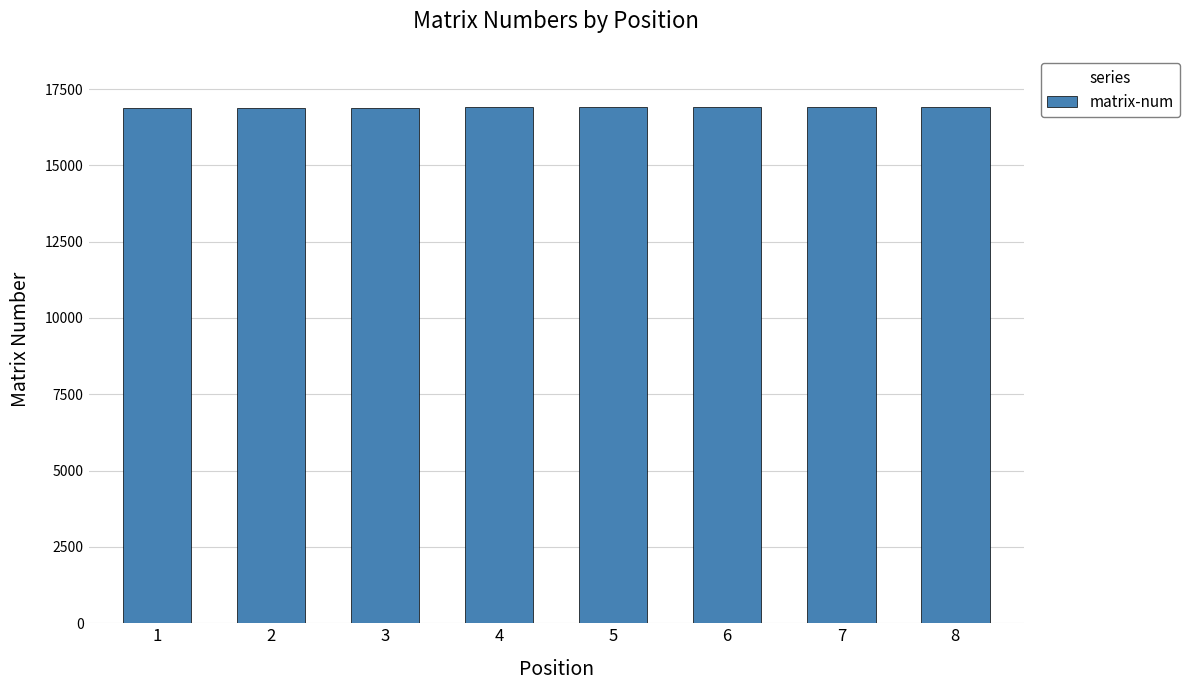

What is the sum of all values?

135164